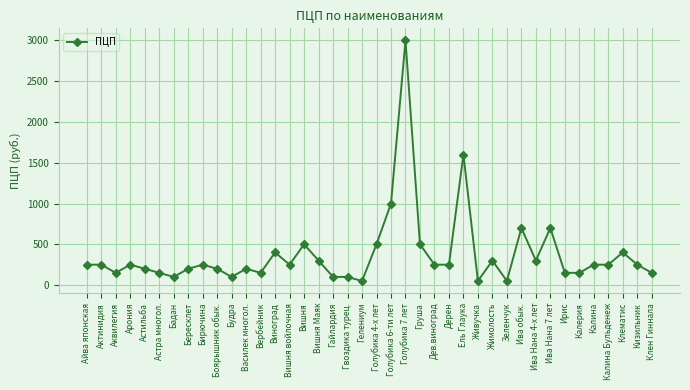

At which label is the value closest to 1525?

Ель Глаука